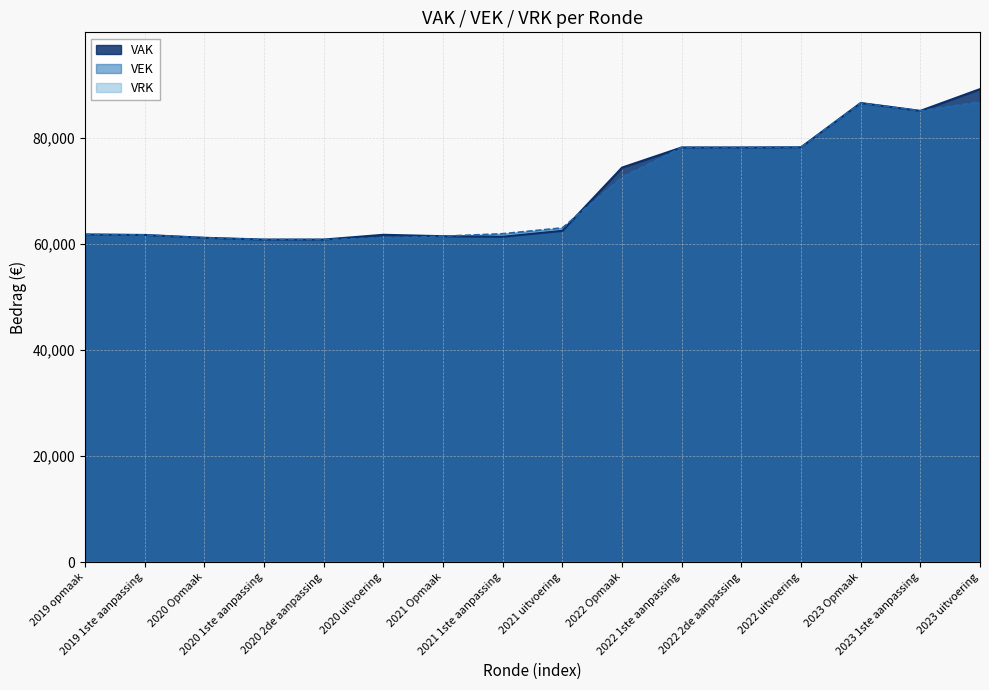

Which series has the largest range (max minus min)?

VAK